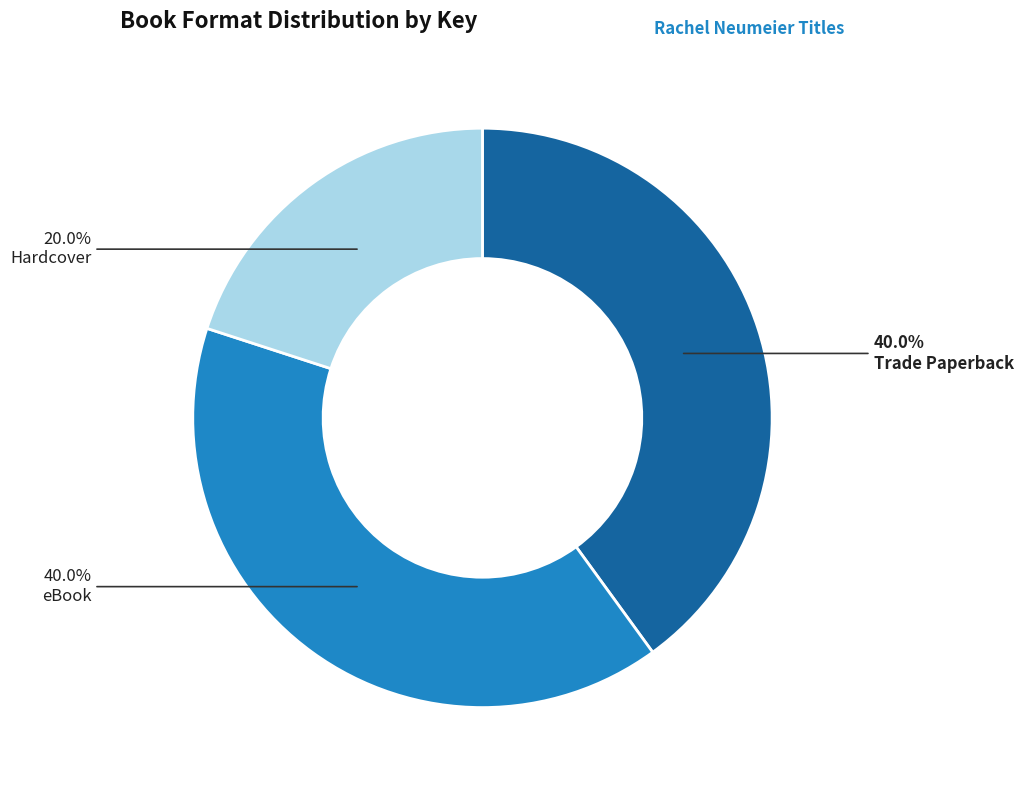

Does any single category account for the majority?

No